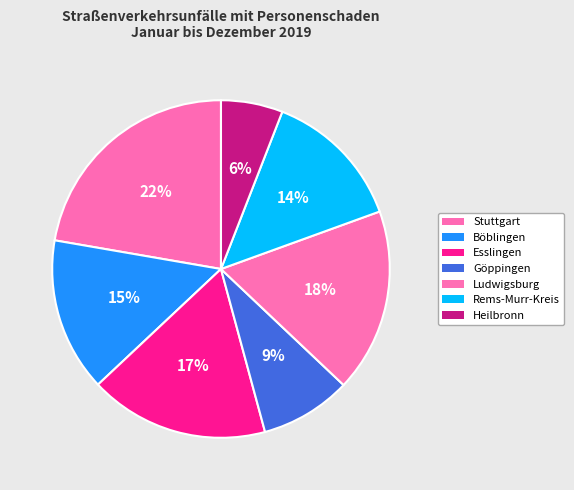

How many segments does this pie chart have?

7